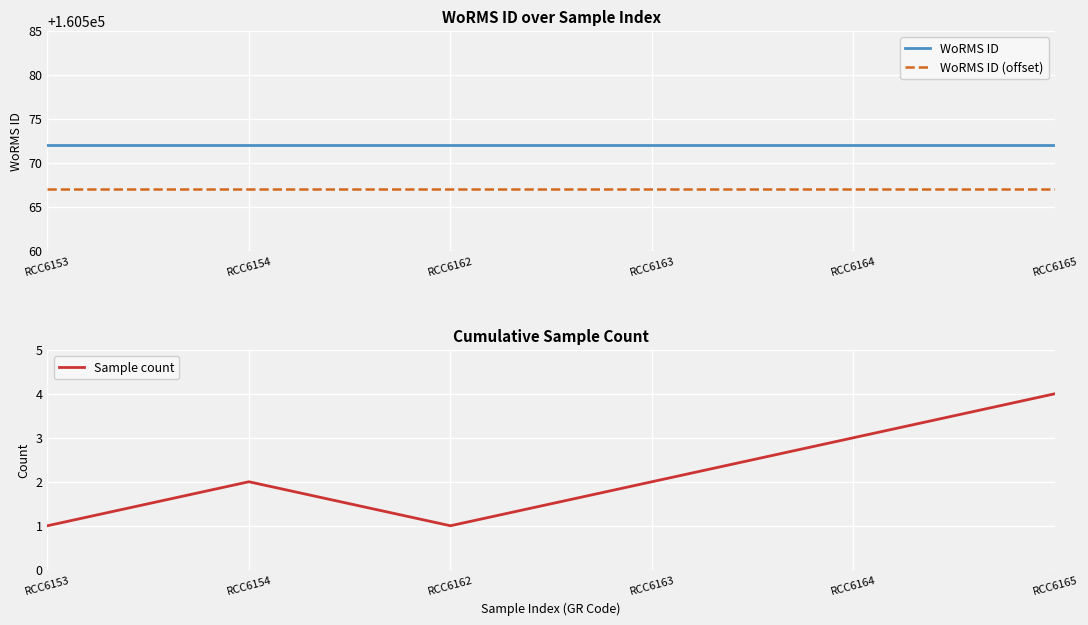

Is it true that WoRMS ID equals 55183 at RCC6163?

False